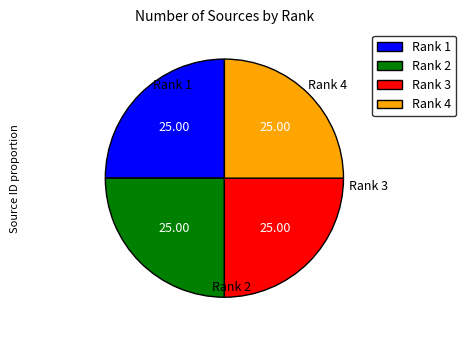

Is Rank 1 the majority of the pie?

No